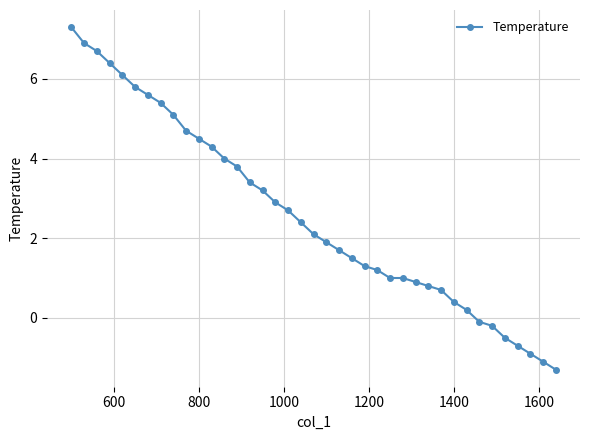

What is the greatest value displayed?

7.3